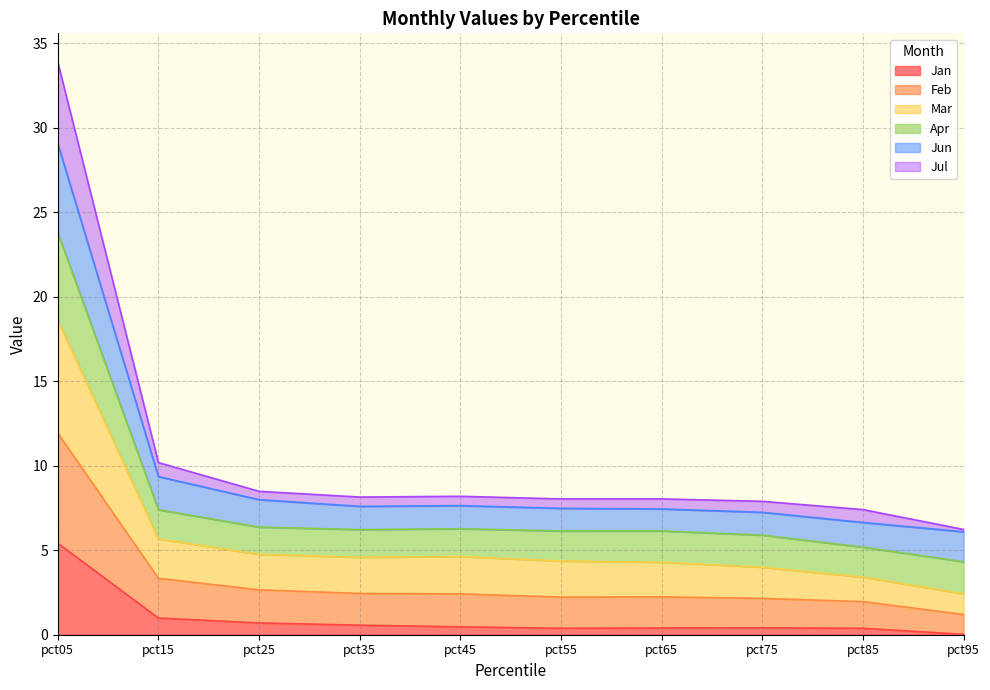

True or false: Feb and Jul intersect in this chart.

False